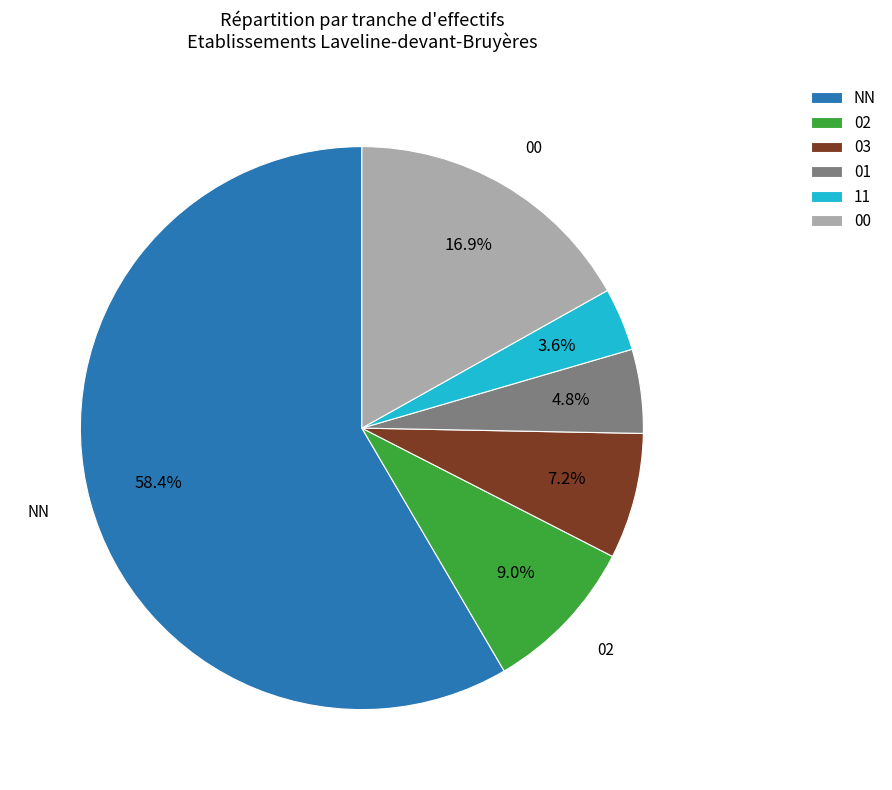

How many segments does this pie chart have?

6